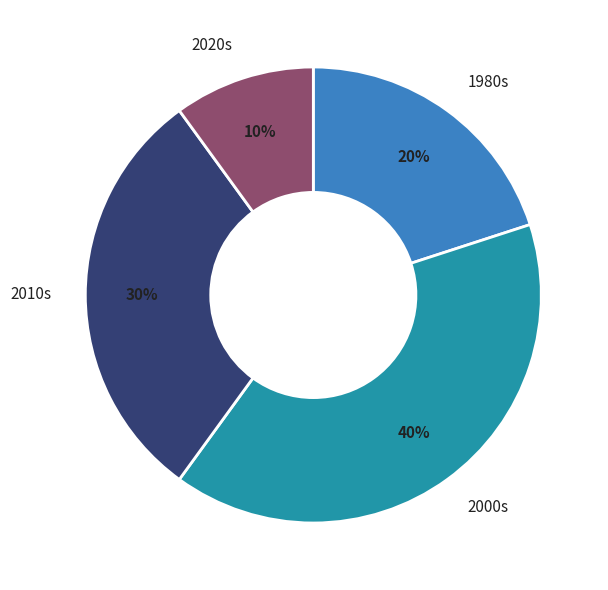

To the nearest percent, what is the difference between the largest and smallest slice percentages?

30%